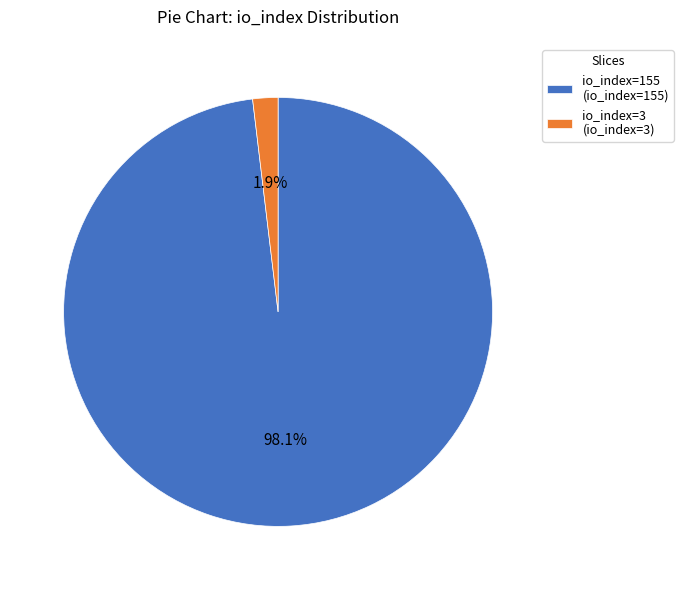

To the nearest percent, what portion does io_index=3 represent?

2%